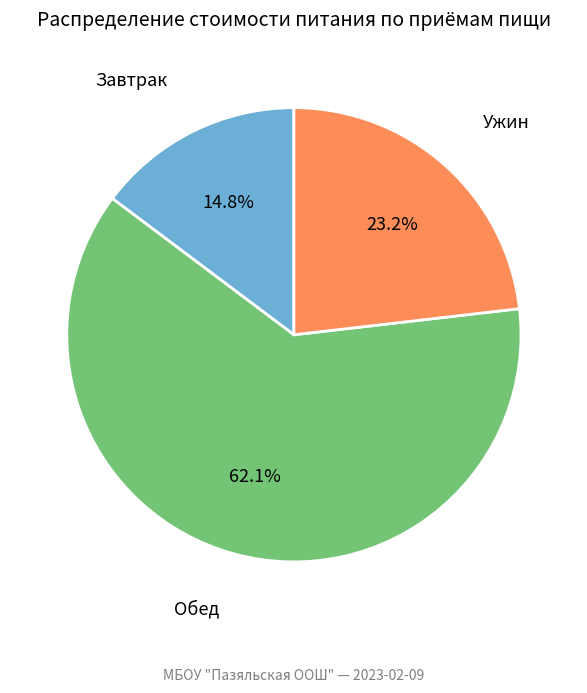

What is the total percentage of Завтрак and Обед?

76.8%